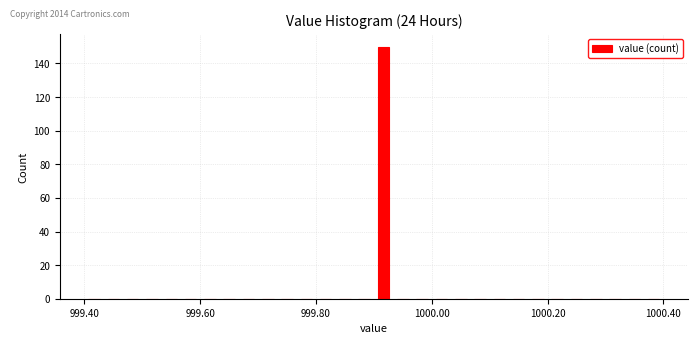

Read against the x-axis, roughly where is the centre of the tallest bar?

999.92